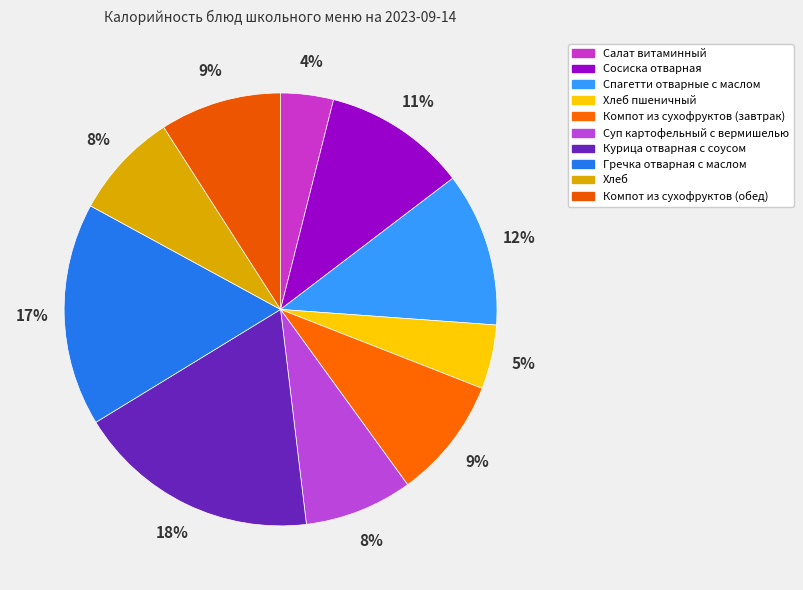

Rank the categories by value from lowest to highest.

Салат витаминный, Хлеб пшеничный, Хлеб, Суп картофельный с вермишелью, Компот из сухофруктов (завтрак), Компот из сухофруктов (обед), Сосиска отварная, Спагетти отварные с маслом, Гречка отварная с маслом, Курица отварная с соусом